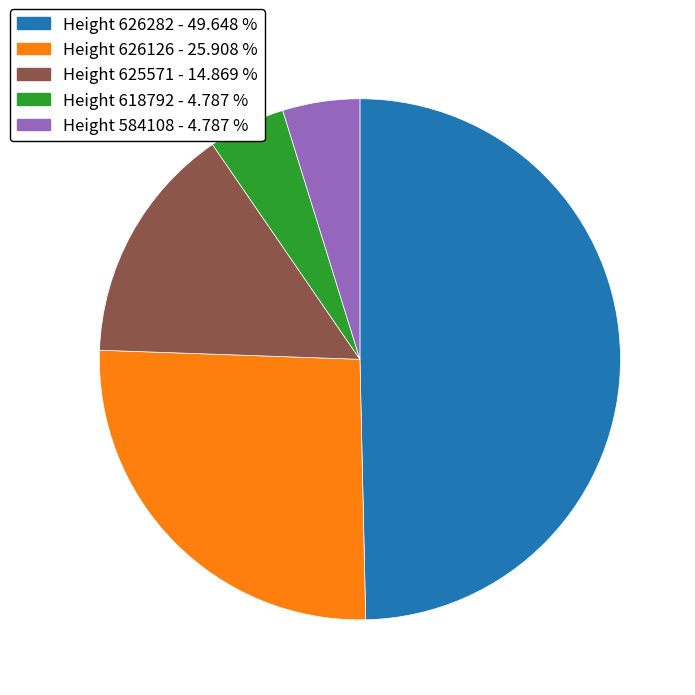

How many segments does this pie chart have?

5